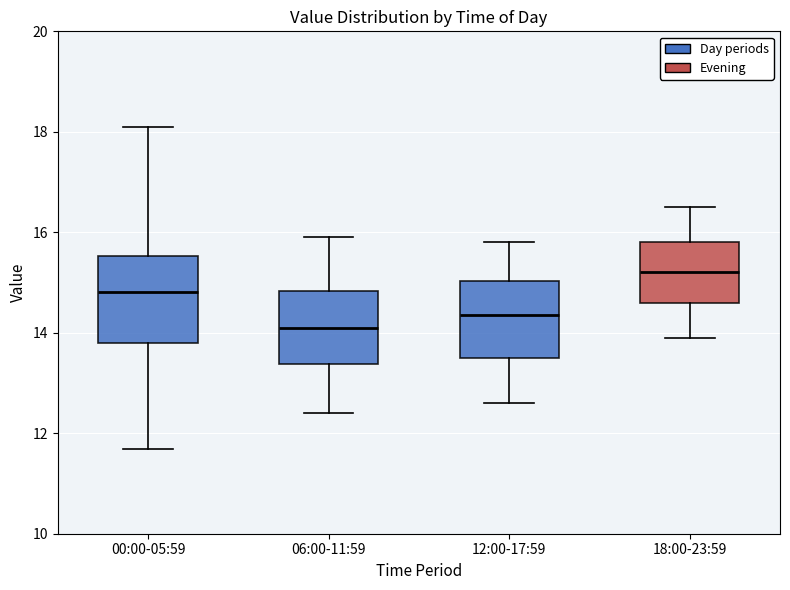

Which box is the tallest, from its lower edge to its upper edge?

00:00-05:59